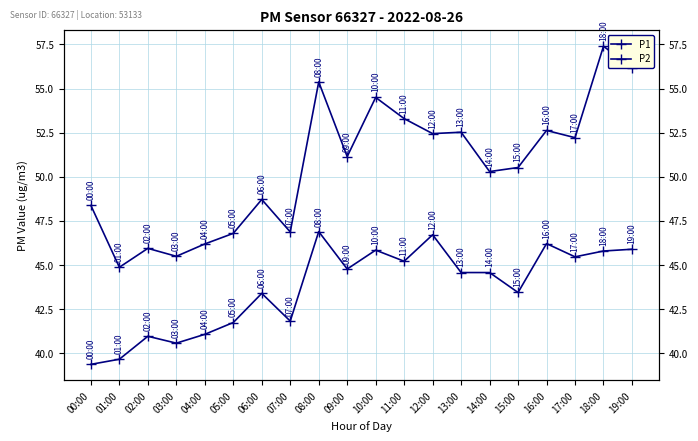

What is the label of the 14th point from the left?

13:00